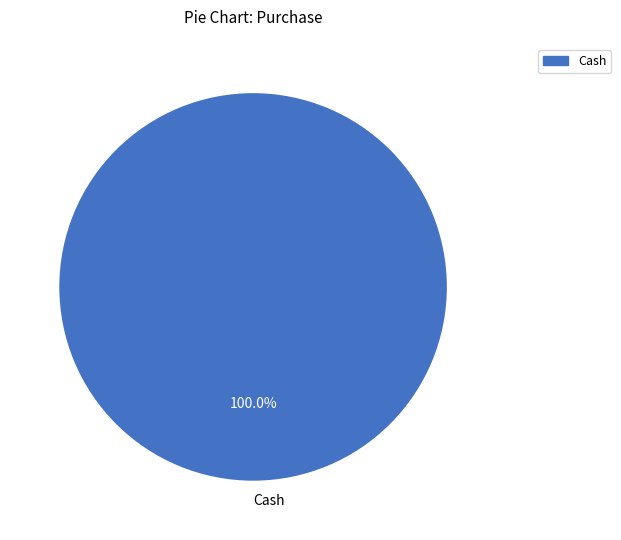

Is there any slice that represents more than half of the pie?

Yes